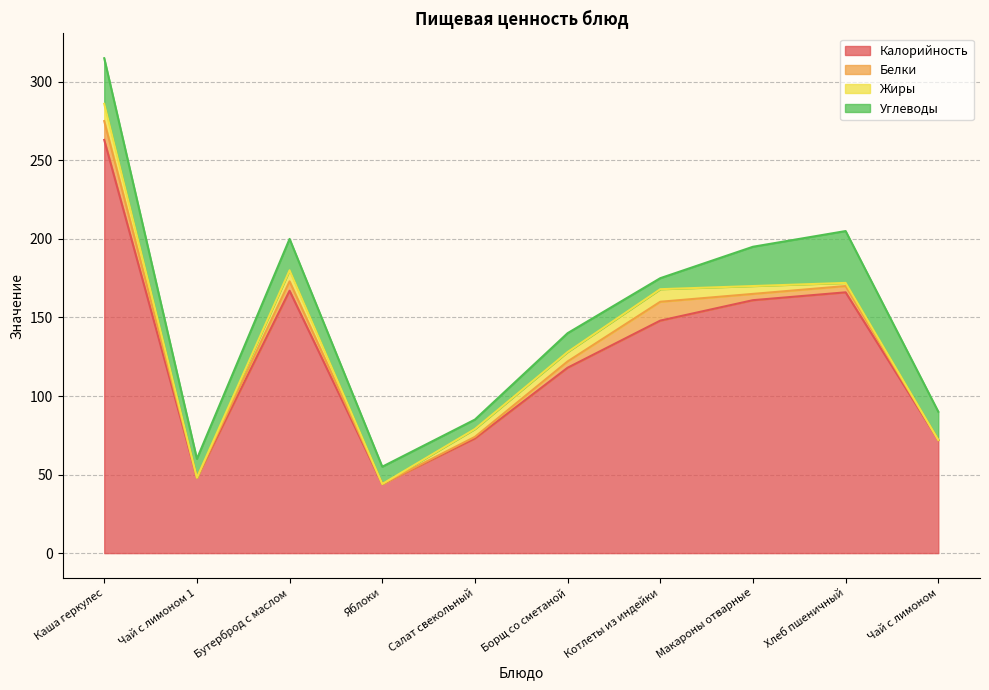

In Белки, how many points are lower than both neighbors (excluding endpoints)?

2